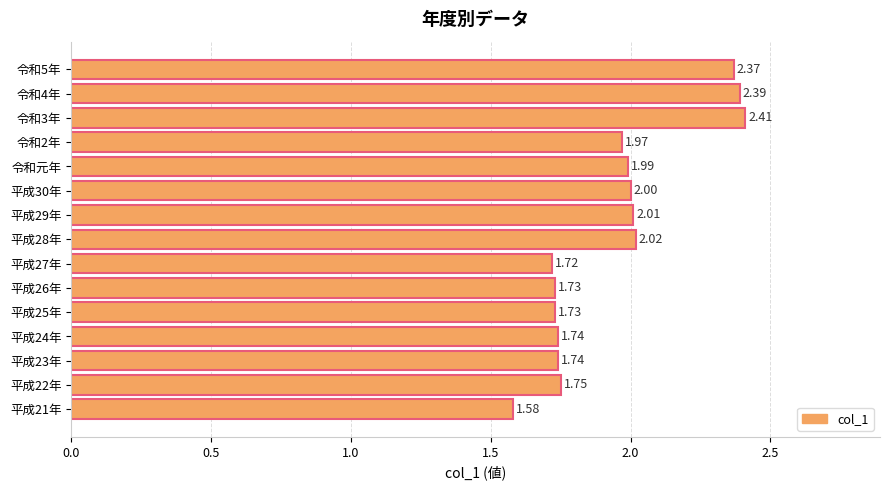

What is the difference between the maximum and minimum values?

0.8